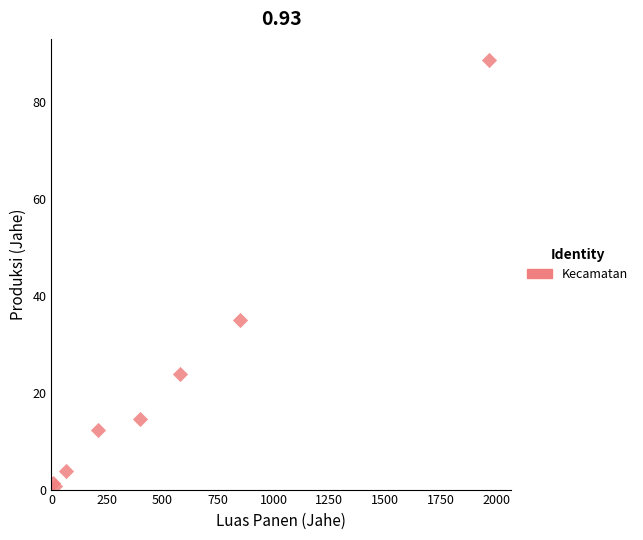

What Y value in the scatter plot is closest to 44?

35.0